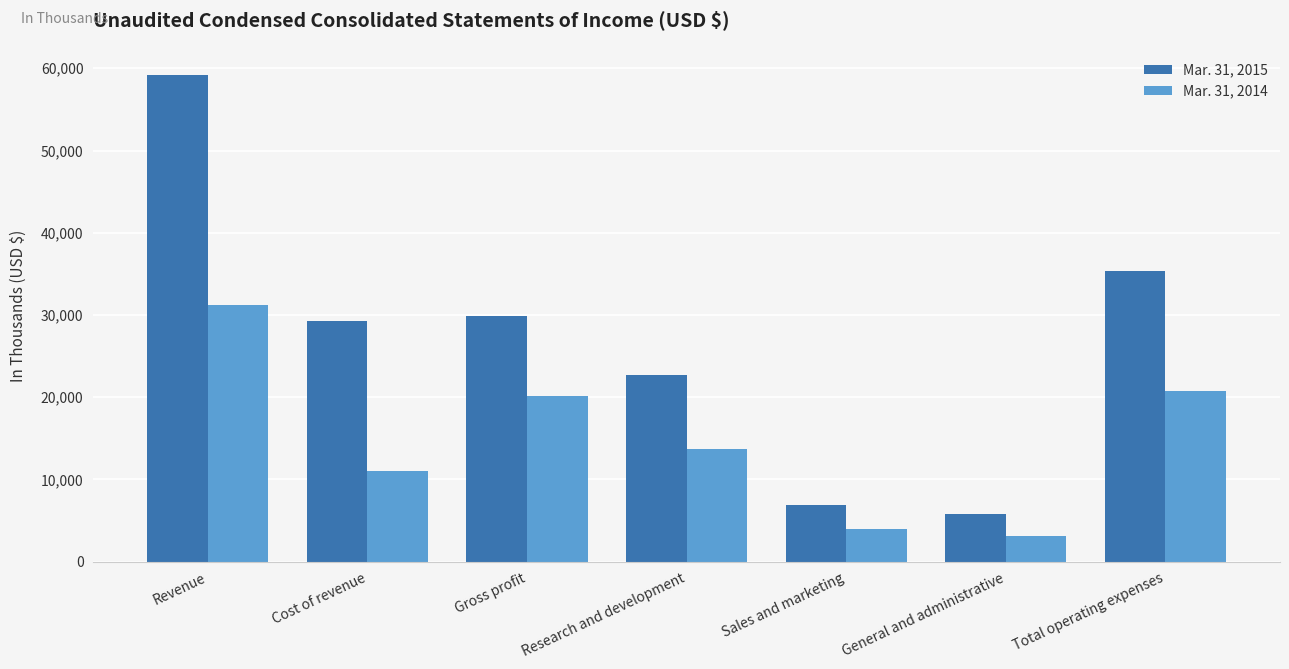

Reading left to right, transcribe all the data shown in this chart.

Mar. 31, 2015: 59160	29238	29922	22722	6869	5812	35403
Mar. 31, 2014: 31189	11063	20126	13739	3950	3065	20754